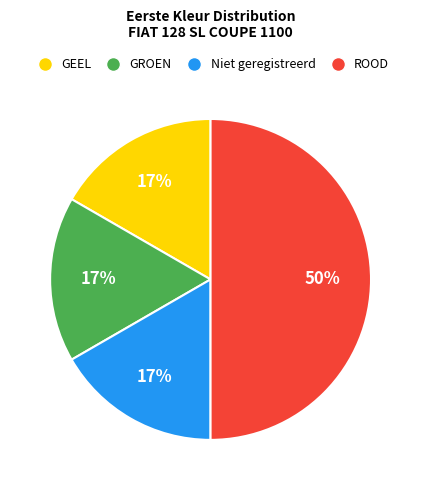

Which slice is the largest?

ROOD